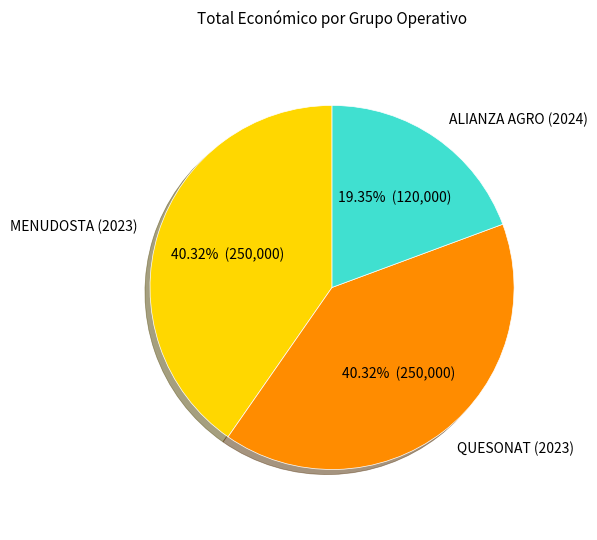

What percentage do QUESONAT (2023) and MENUDOSTA (2023) together represent?

80.6%